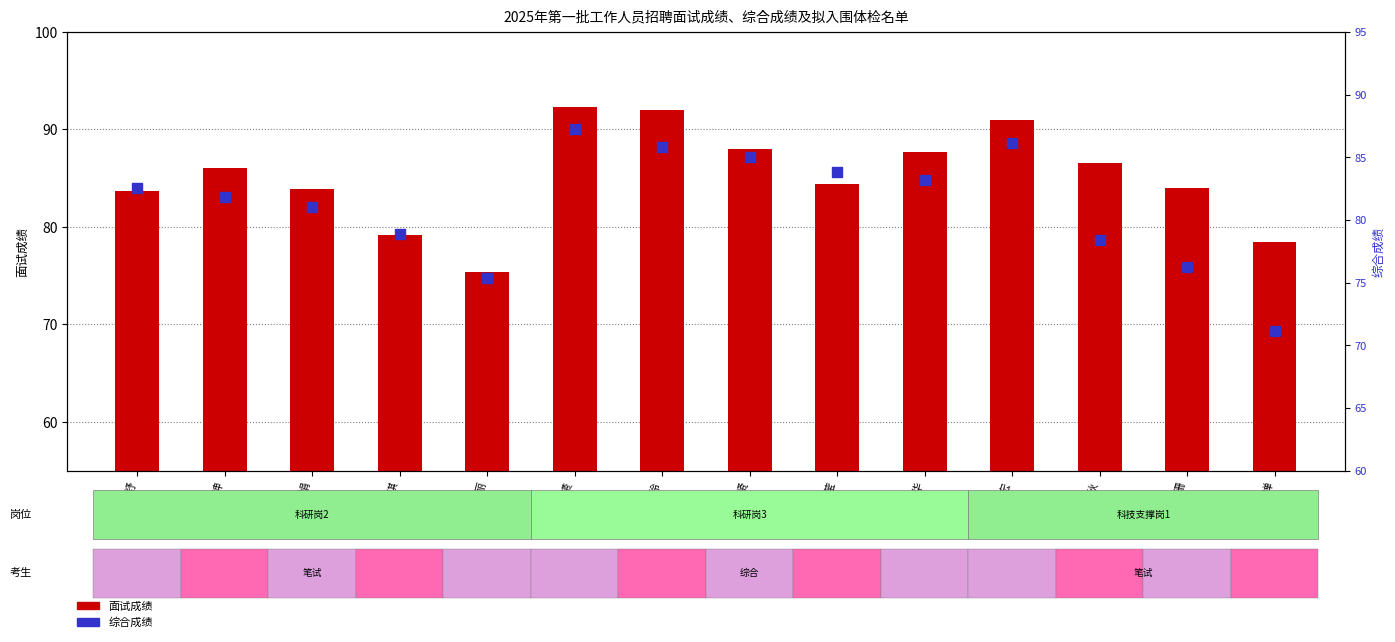

Which series reaches the maximum Y coordinate?

面试成绩